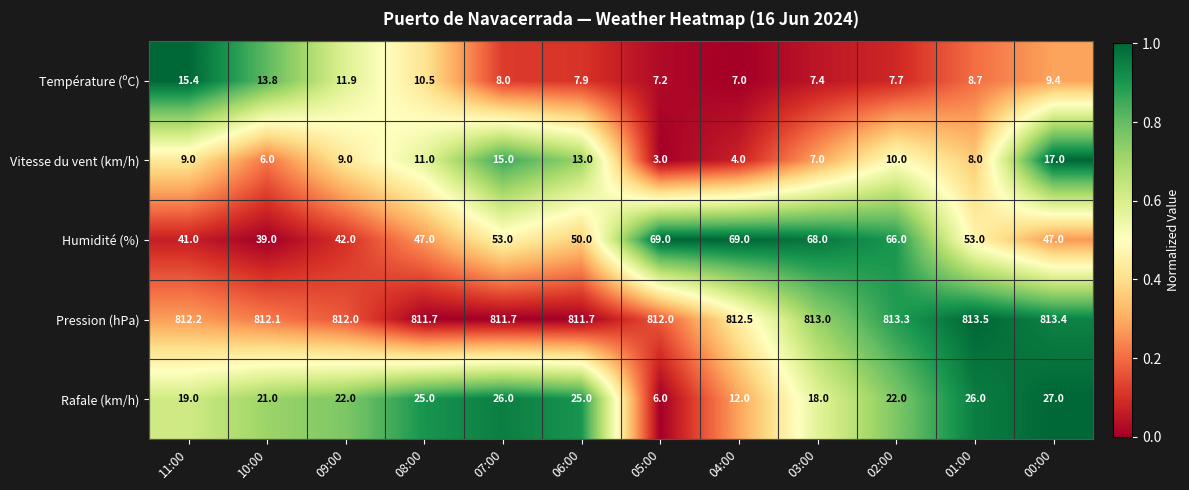

Where is Rafale (km/h) nearest to the value 16?

03:00